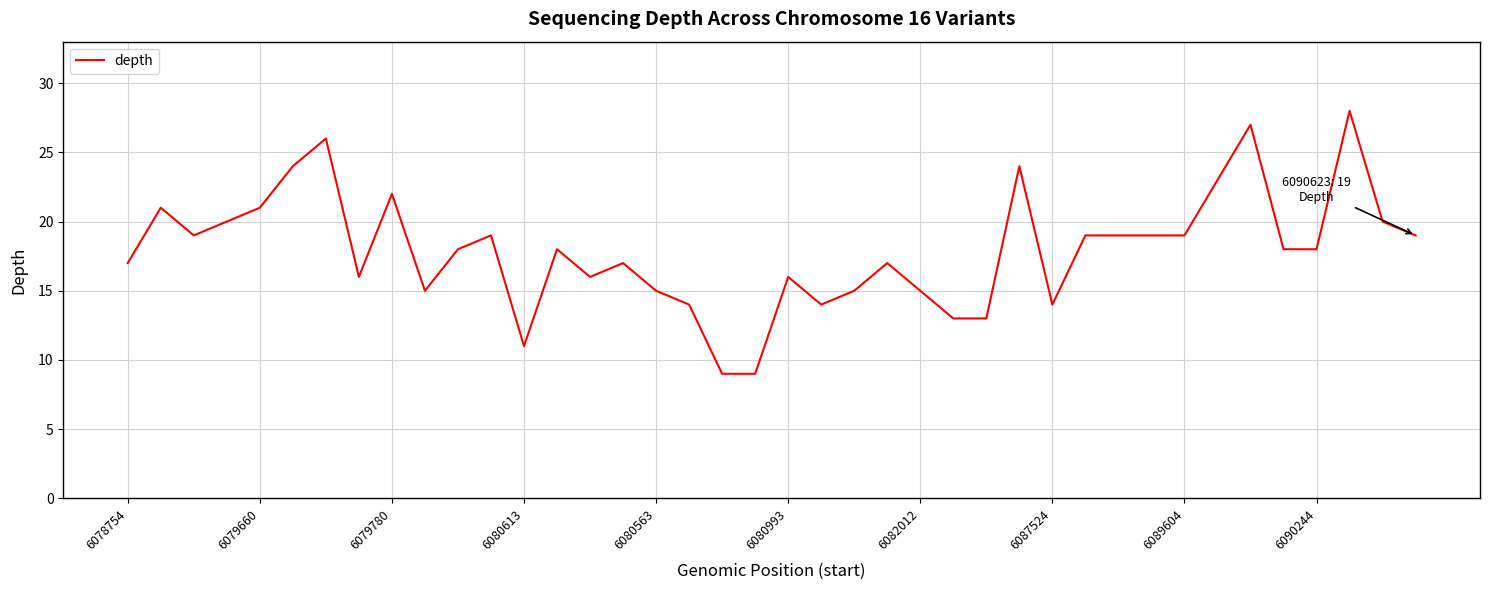

How many categories are shown in the chart?

40